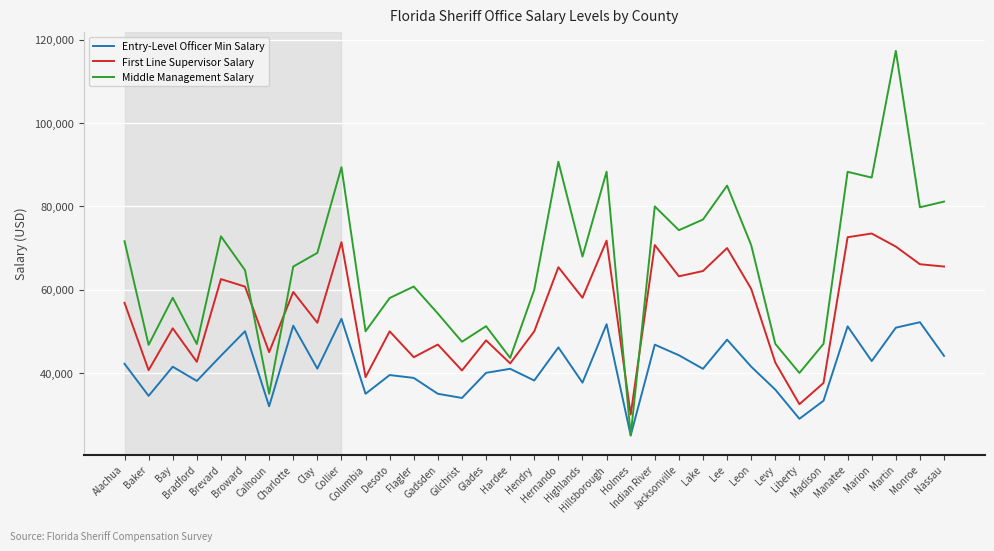

Is it true that Entry-Level Officer Min Salary equals 22223 at Desoto?

False